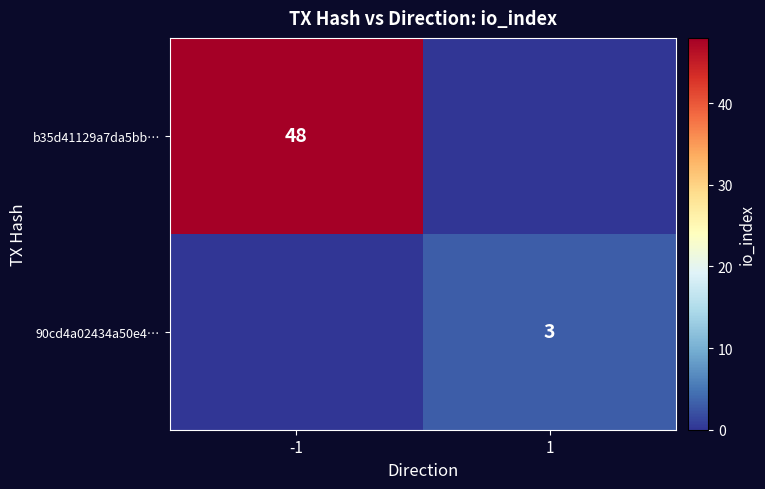

What is the difference between the highest and lowest values at -1?

48